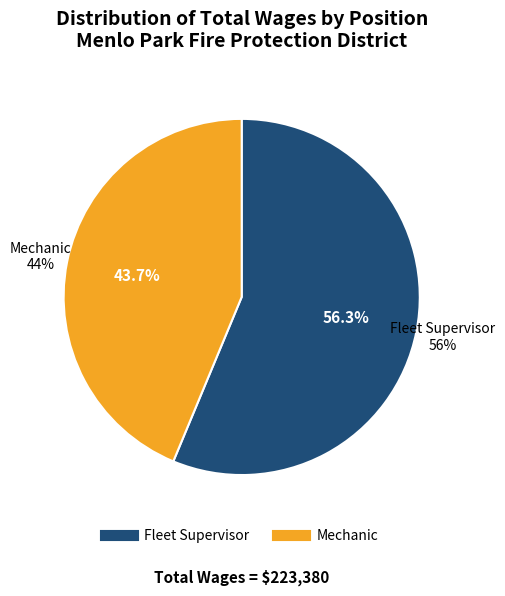

Combined, what portion of the pie is Mechanic and Fleet Supervisor?

100.0%